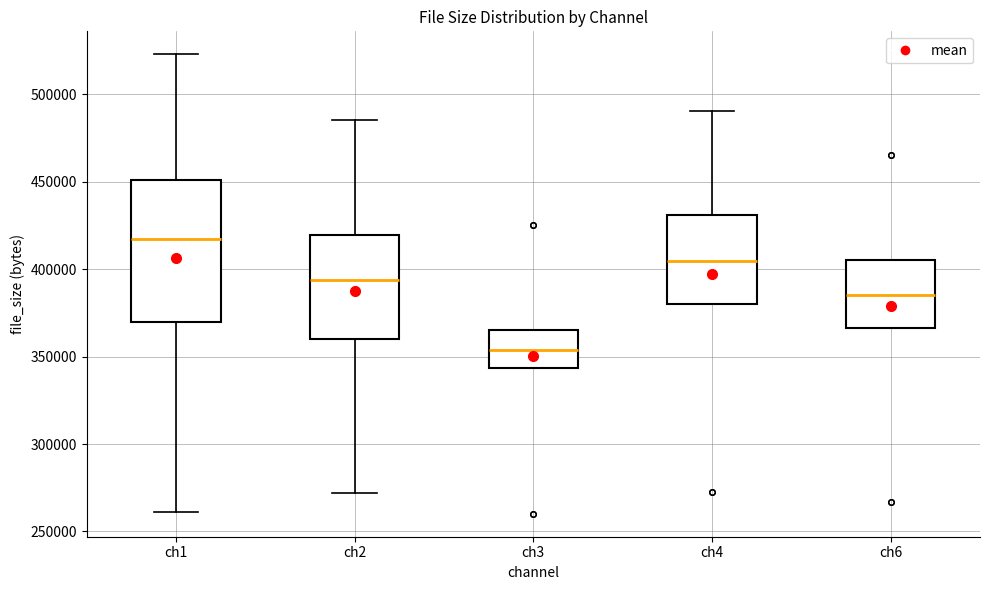

Comparing the boxes themselves (not the whiskers), which one is the tallest?

ch1